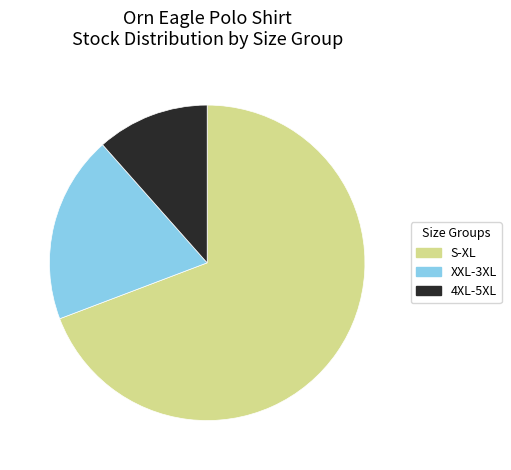

Combined, do S-XL and XXL-3XL account for over 50%?

Yes